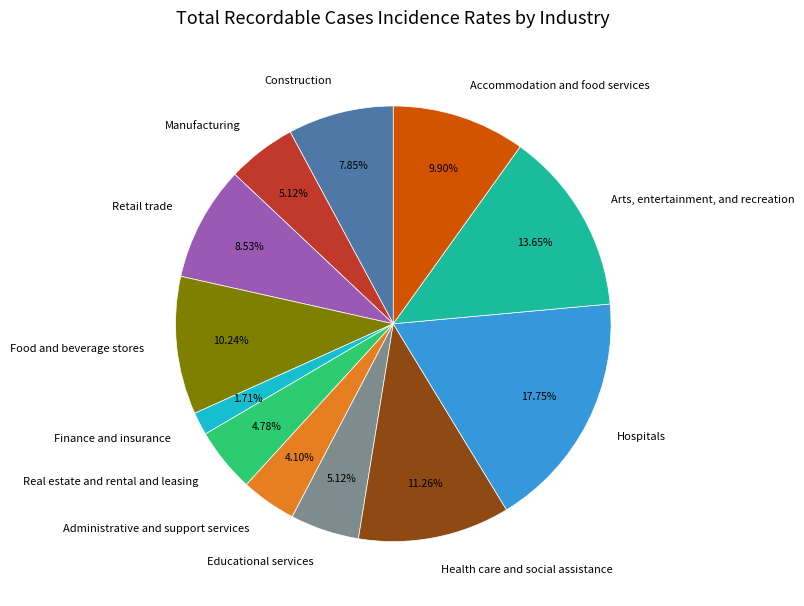

How many segments does this pie chart have?

12